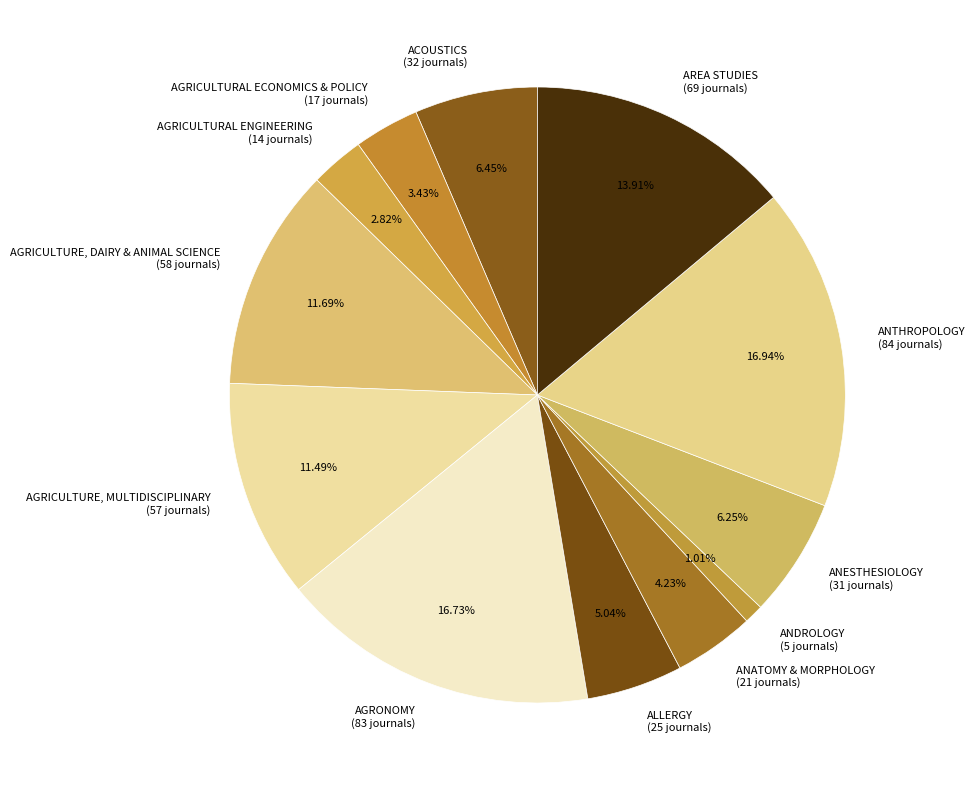

What is the smallest slice in the pie chart?

ANDROLOGY